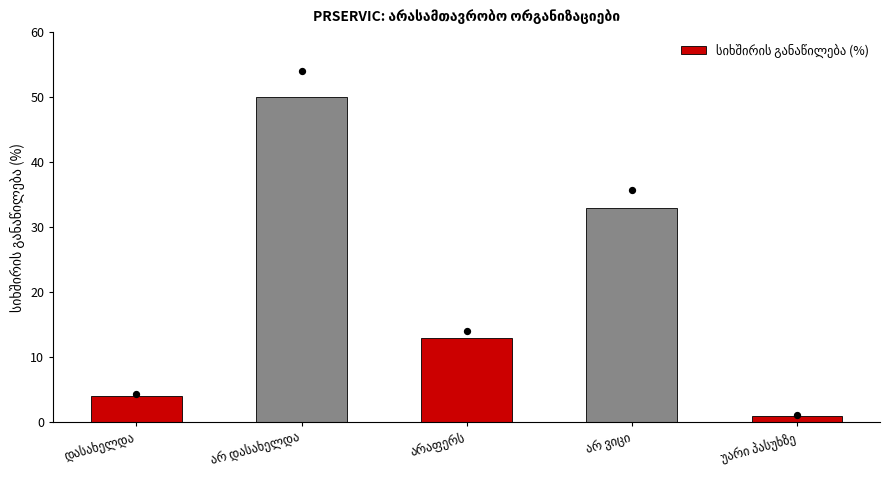

Between არ ვიცი and არაფერს, which is larger?

არ ვიცი